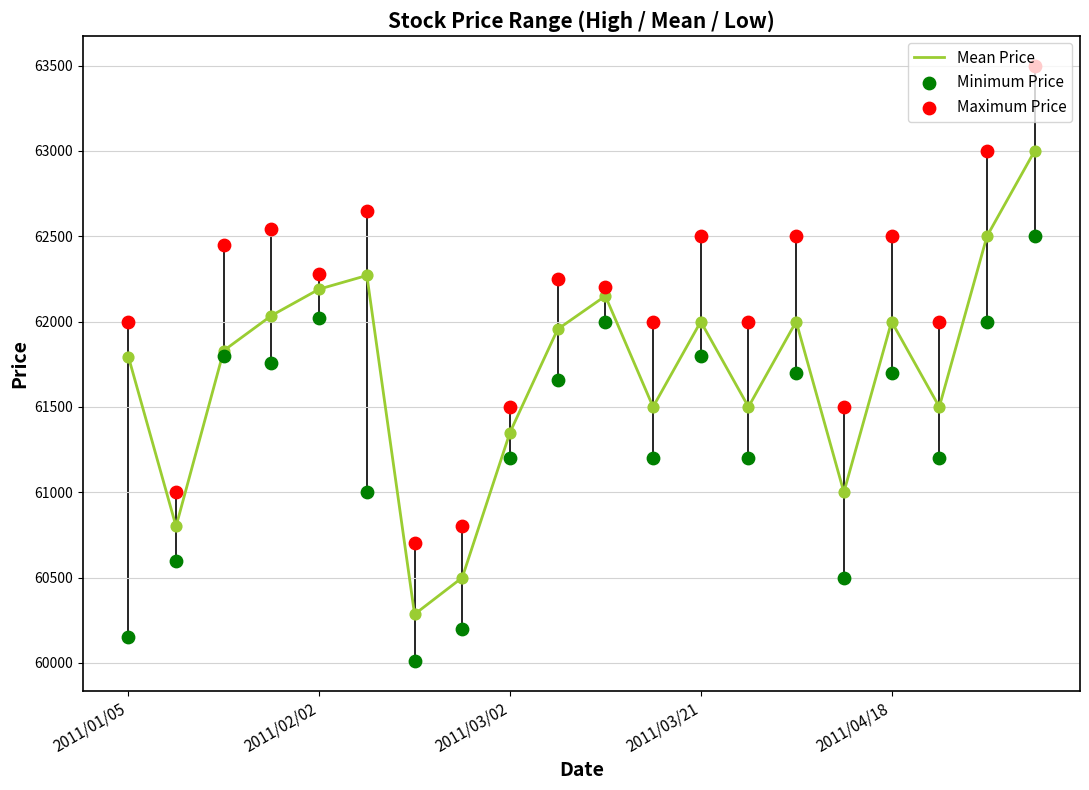

Which series has the largest total across all categories?

Maximum Price